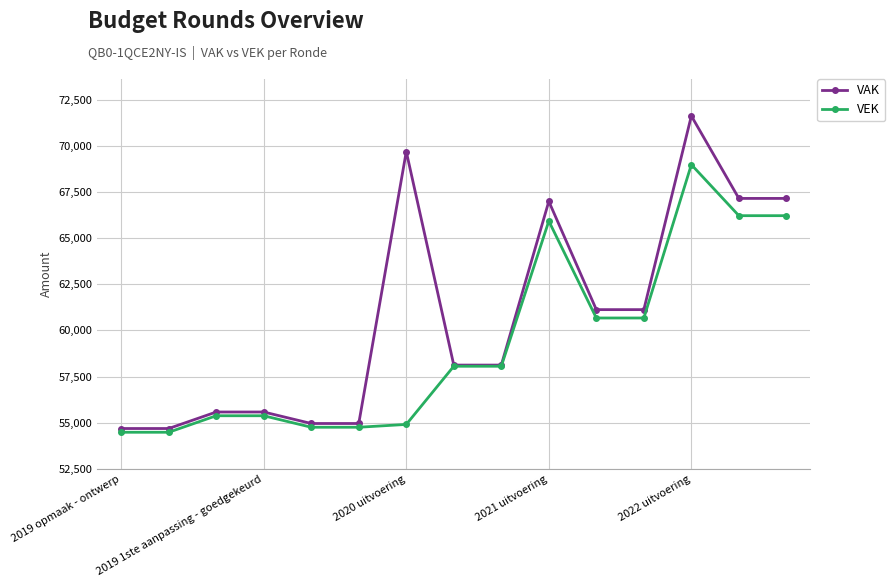

What is the maximum value for VAK?

71626